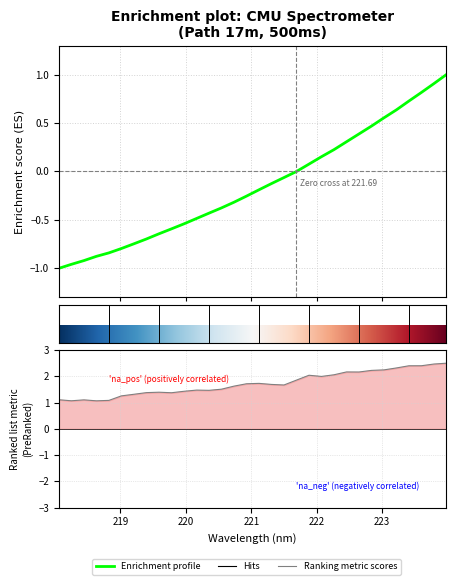

What is the sum of the values at 220.1623 and 223.0264?

0.1